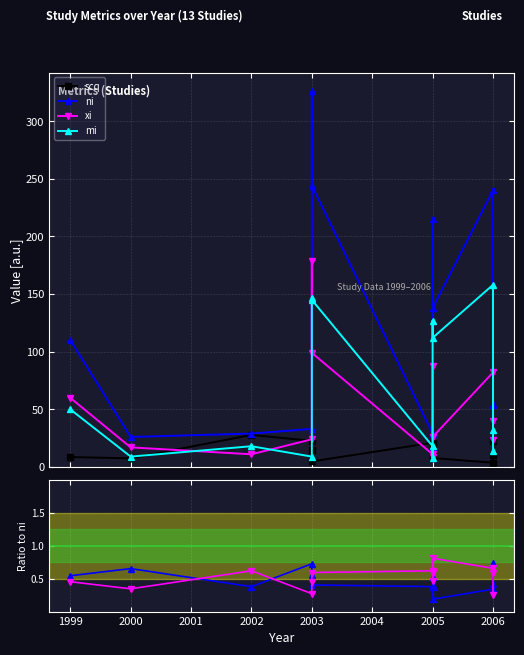

Read the ni value at 2006.

240.0